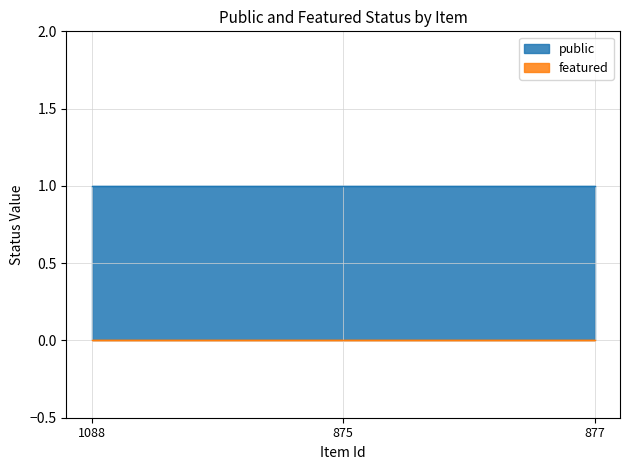

What is the greatest value displayed?

1